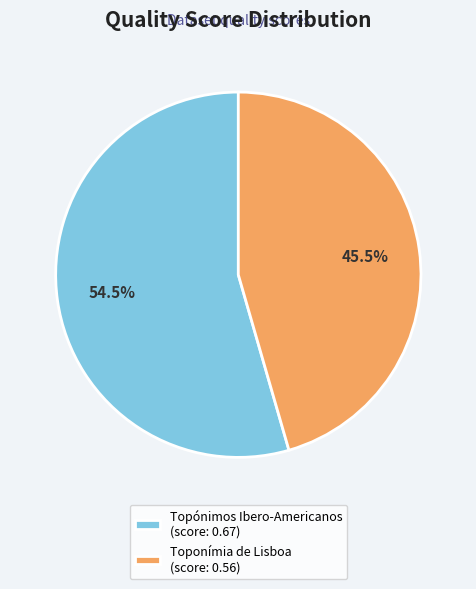

Does Toponímia de Lisboa represent more than half of the total?

No